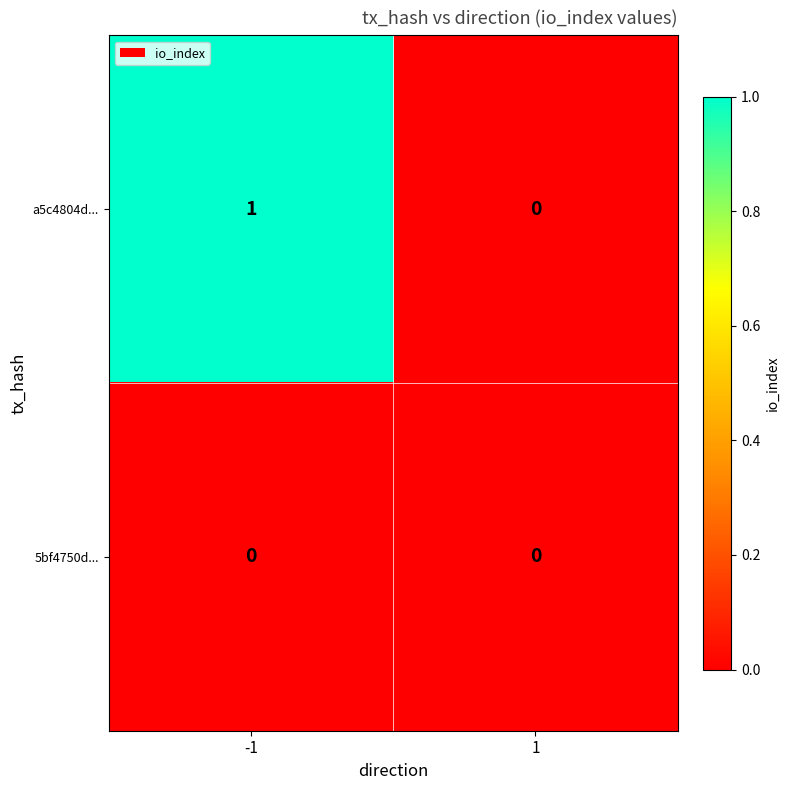

How many positive values does the a5c4804d... series have?

1